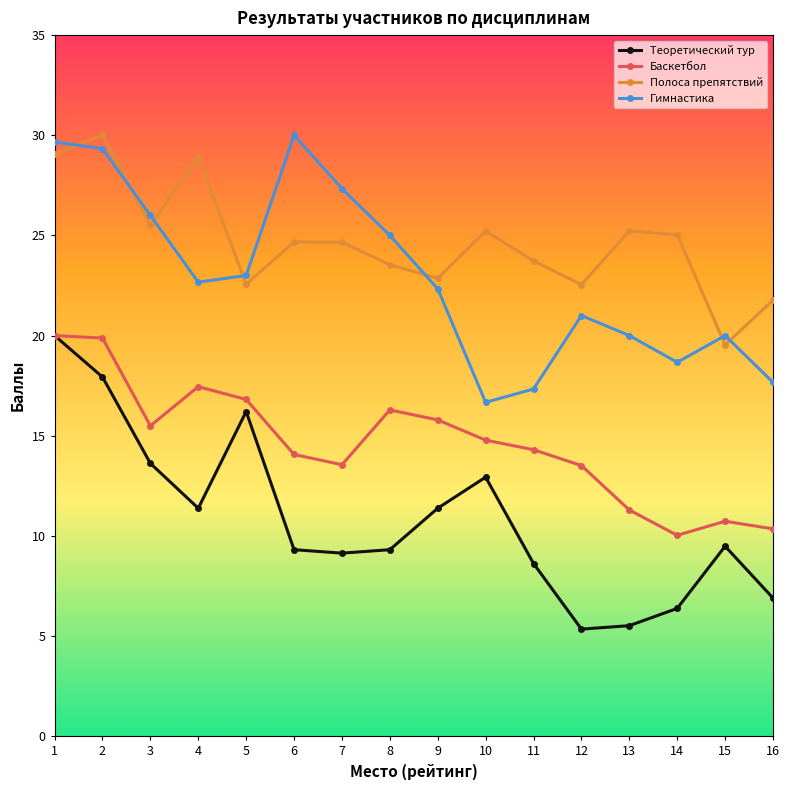

Which series has the largest range (max minus min)?

Теоретический тур